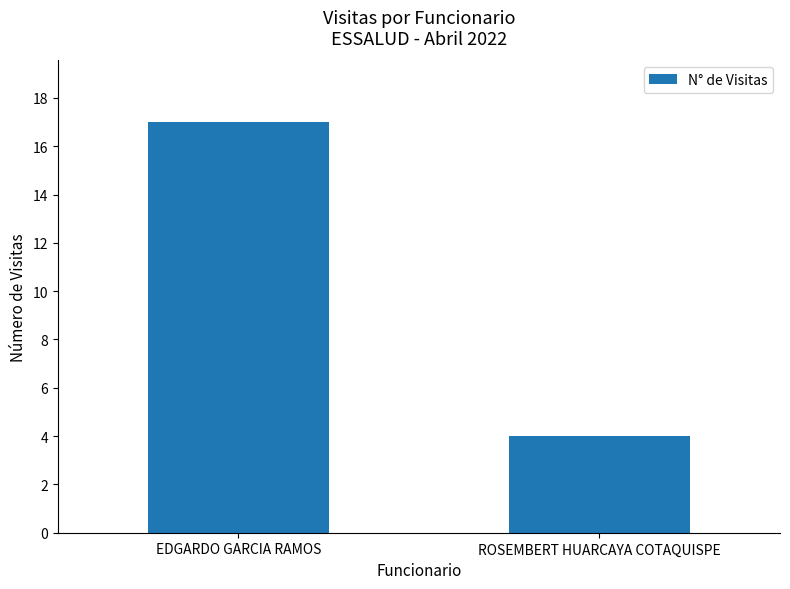

List the labels in order of value, smallest first.

ROSEMBERT HUARCAYA COTAQUISPE, EDGARDO GARCIA RAMOS